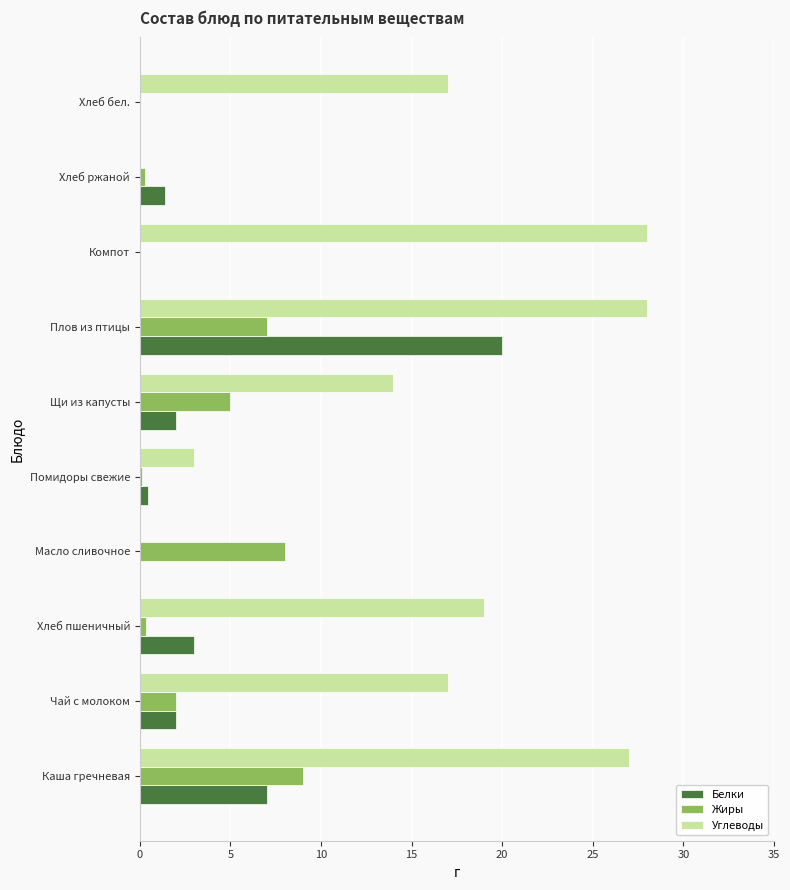

What is the approximate value of Белки at Каша гречневая?

7.0